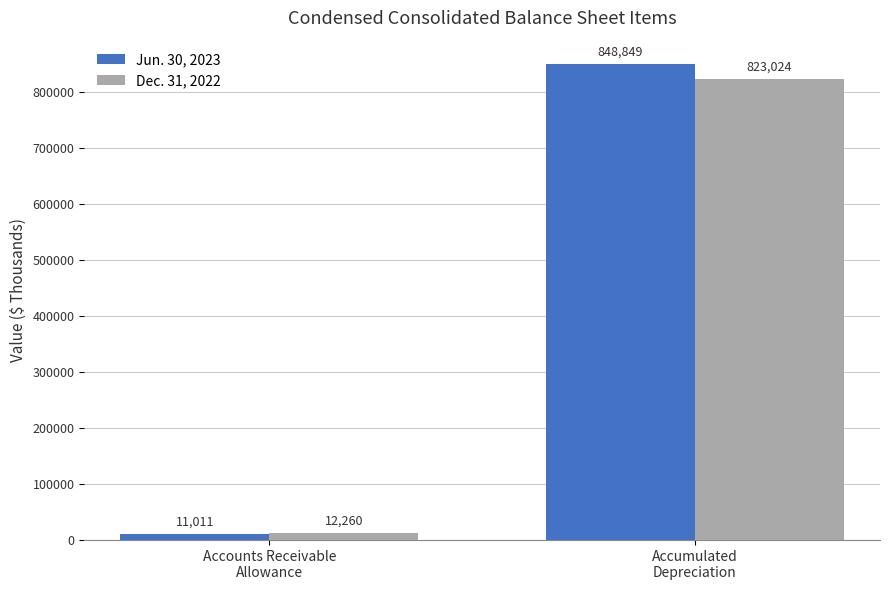

What is the total value across all series at Accounts Receivable
Allowance?

23271